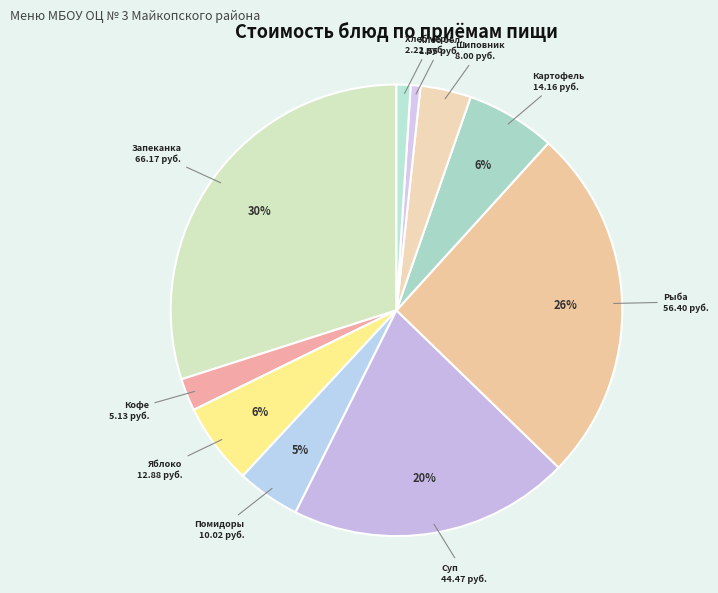

Is the sum of Хлеб черн. and Яблоко greater than half?

No